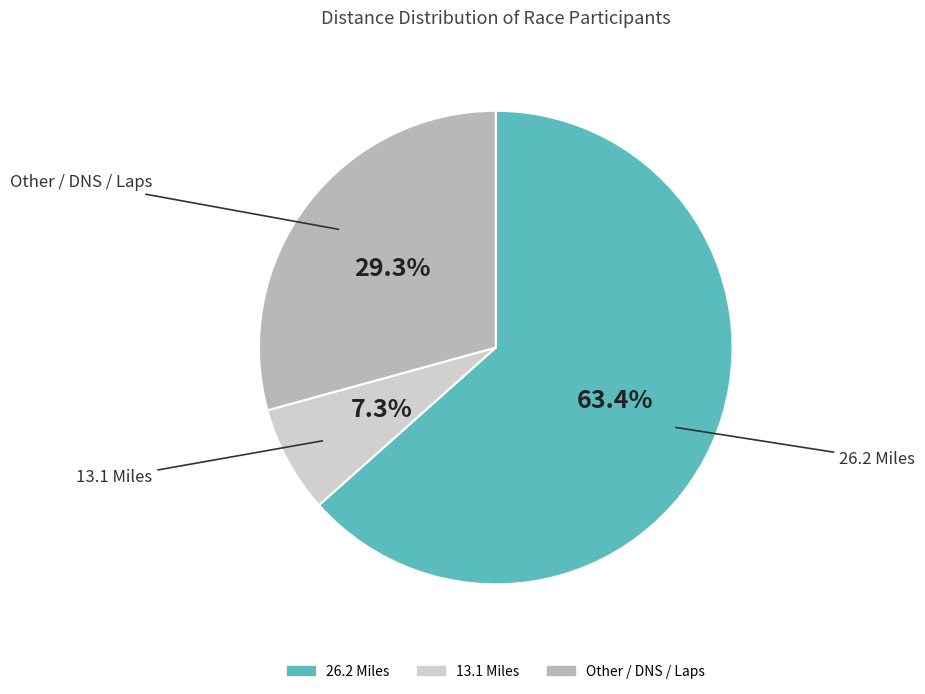

Is there any slice that represents more than half of the pie?

Yes